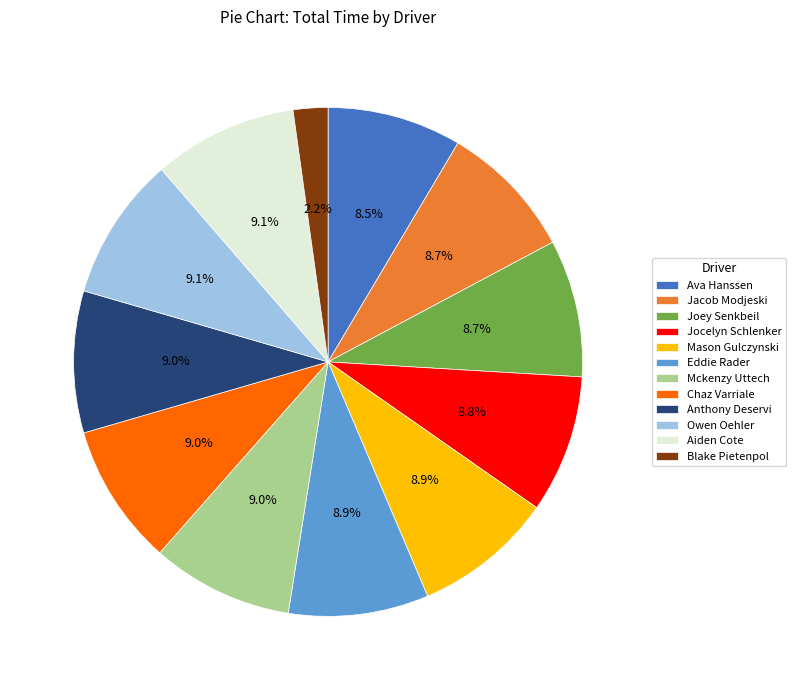

Is the sum of Jacob Modjeski and Blake Pietenpol greater than half?

No